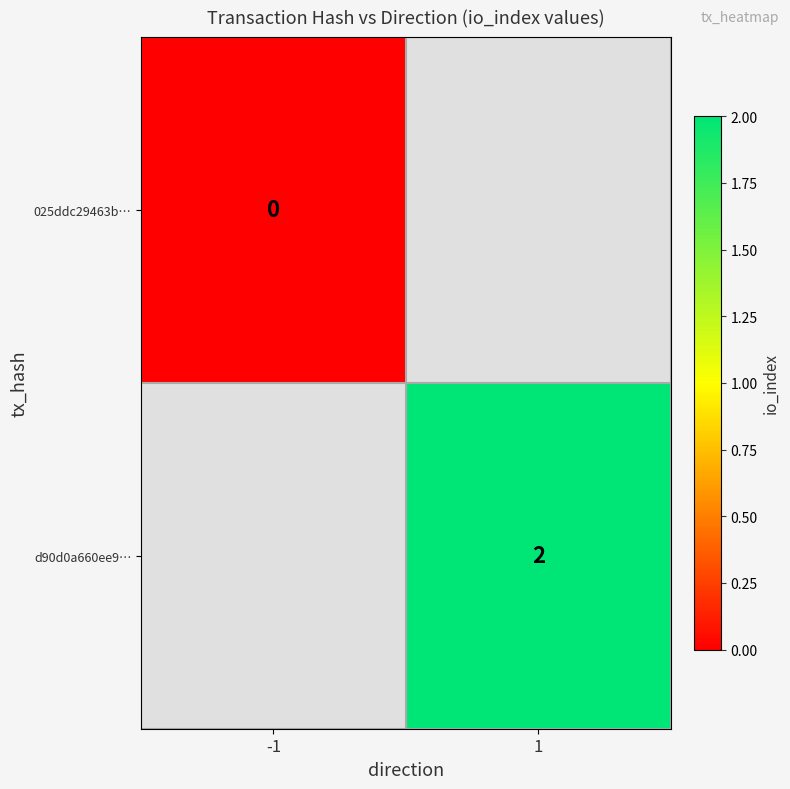

Which category has the lowest value across all series?

-1